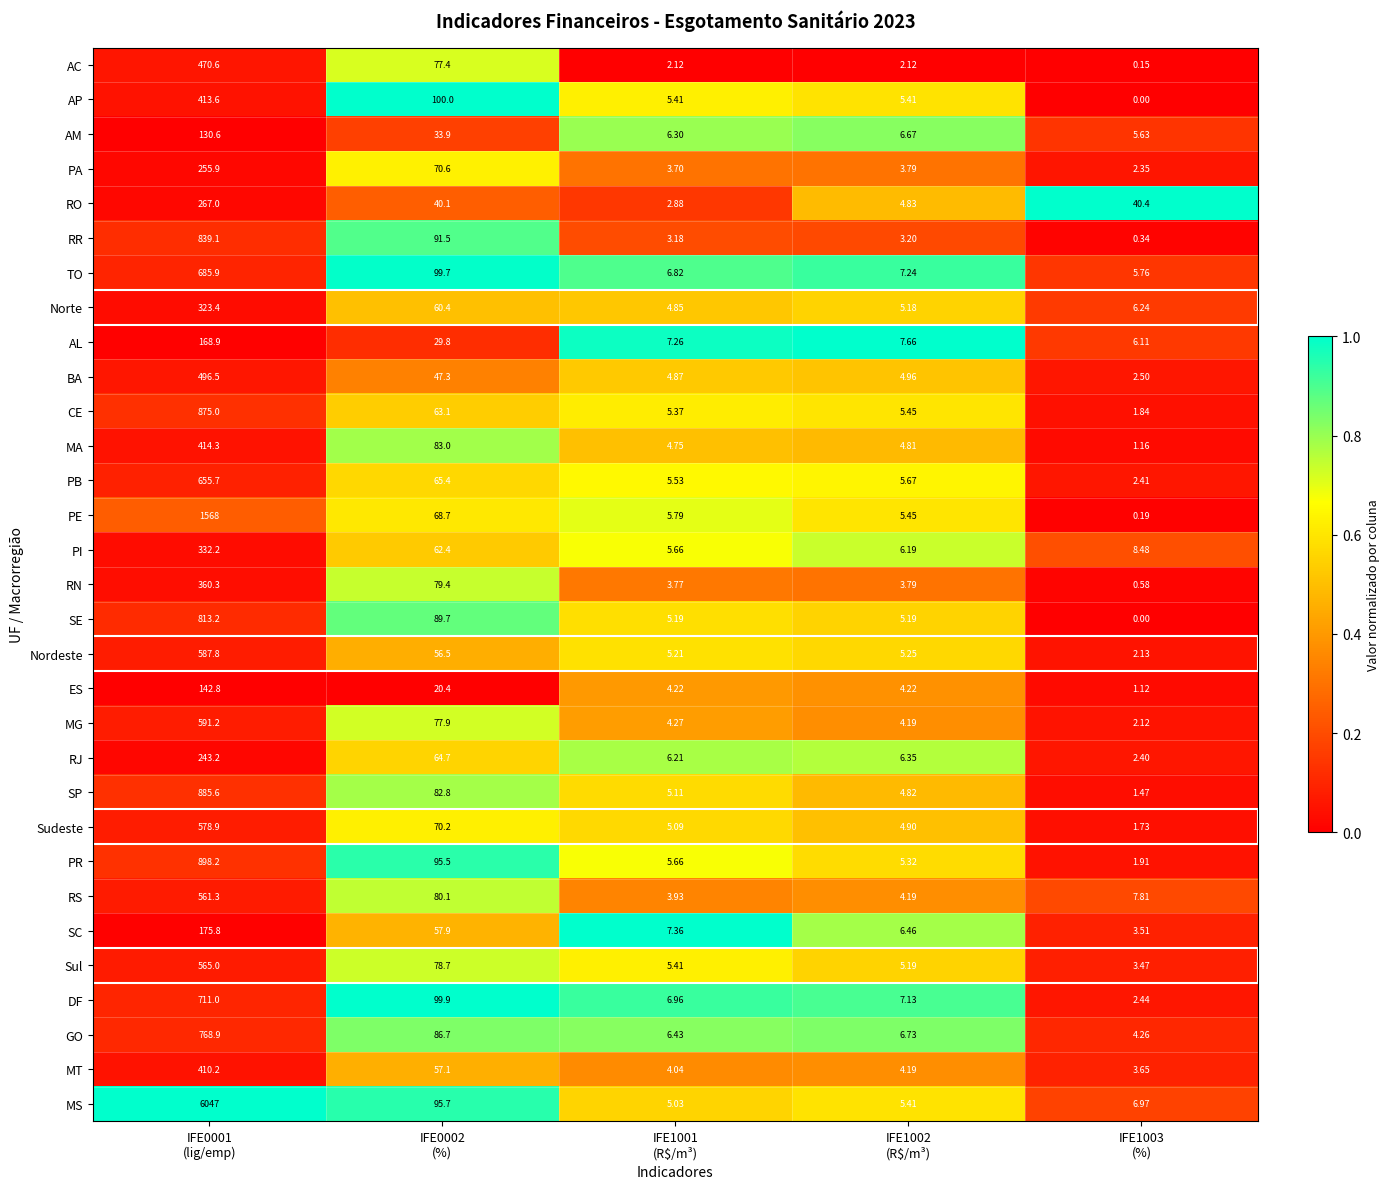

Rank the series by their maximum value, from highest to lowest.

MS, PE, PR, SP, CE, RR, SE, GO, DF, TO, PB, MG, Nordeste, Sudeste, Sul, RS, BA, AC, MA, AP, MT, RN, PI, Norte, RO, PA, RJ, SC, AL, ES, AM